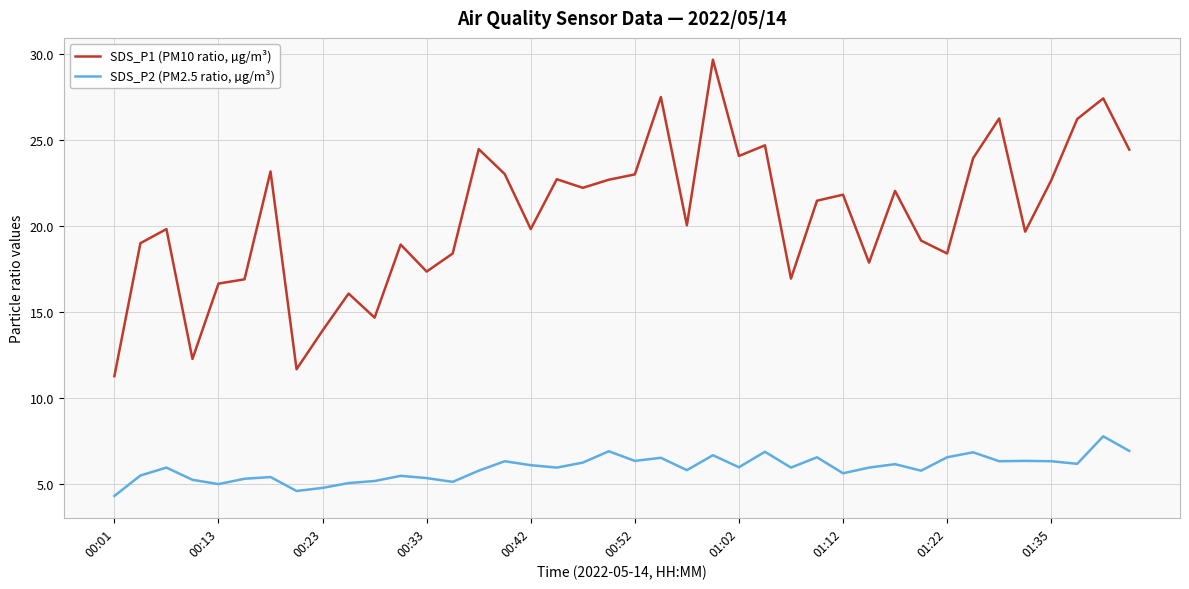

List the series in order of their overall mean, lowest first.

SDS_P2 (PM2.5 ratio, µg/m³), SDS_P1 (PM10 ratio, µg/m³)